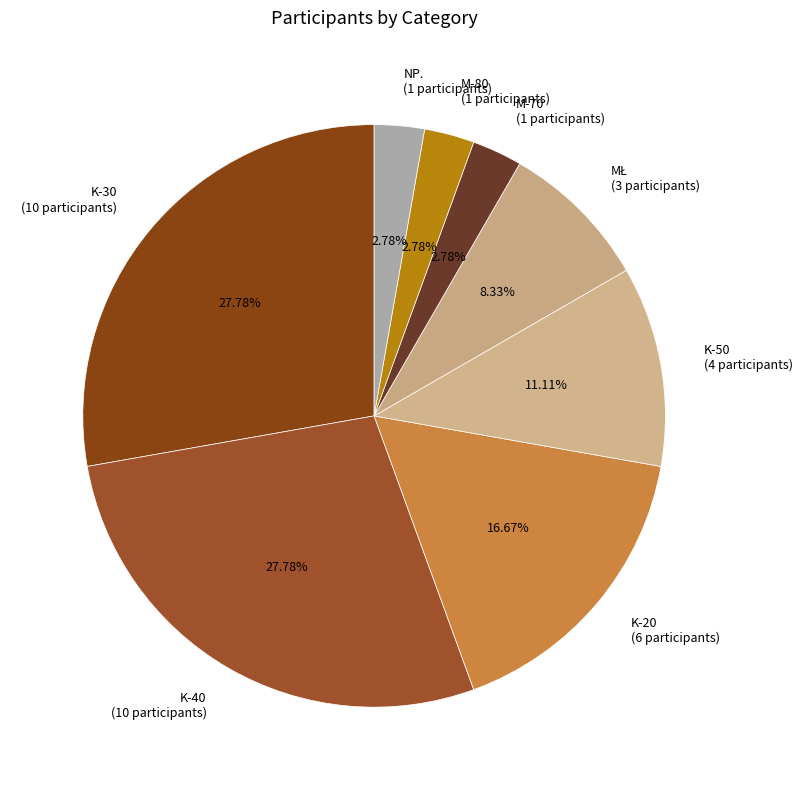

Count the number of slices in the pie.

8